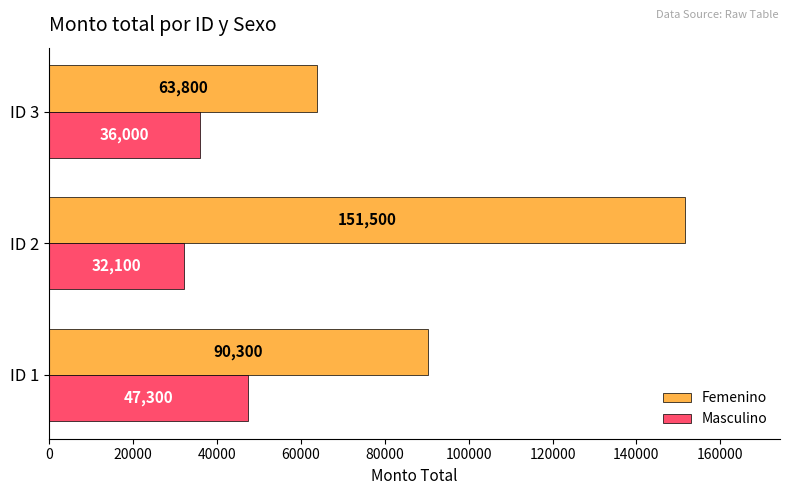

Is it true that Masculino equals 47300 at ID 1?

True